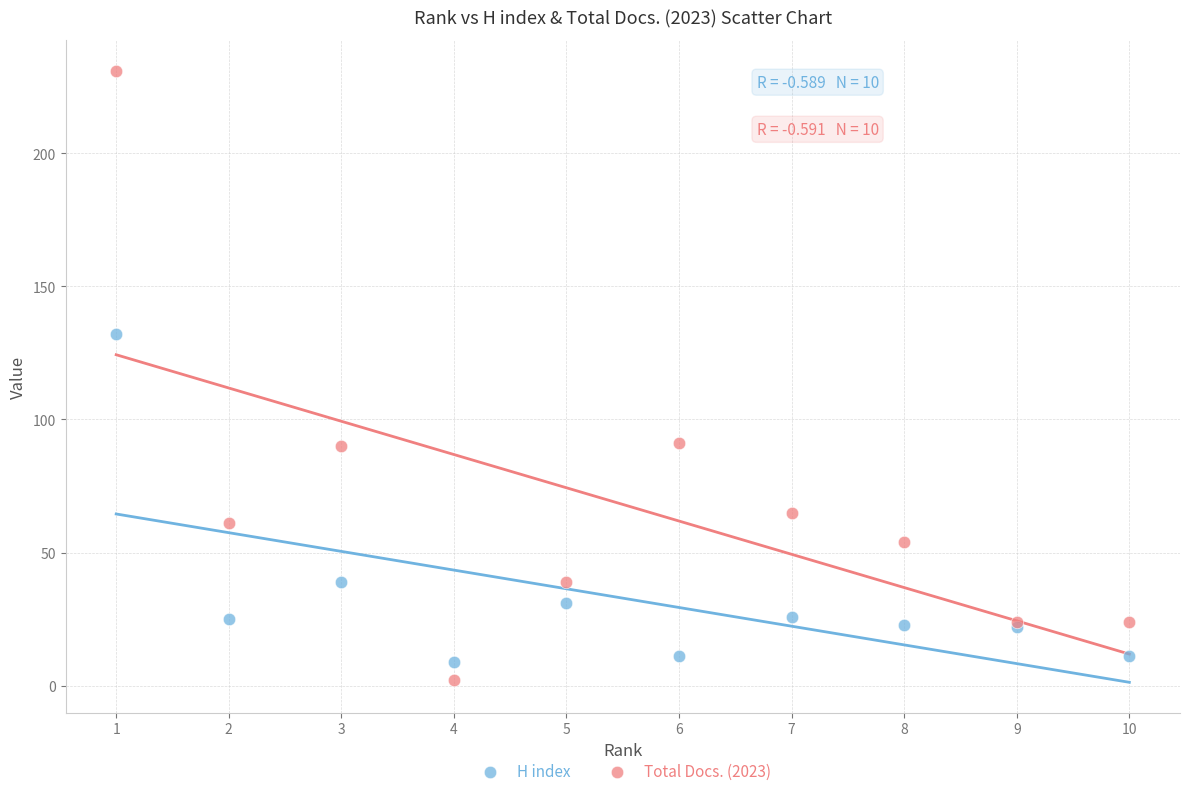

What is the X range (max minus min) for the scatter plot?

9